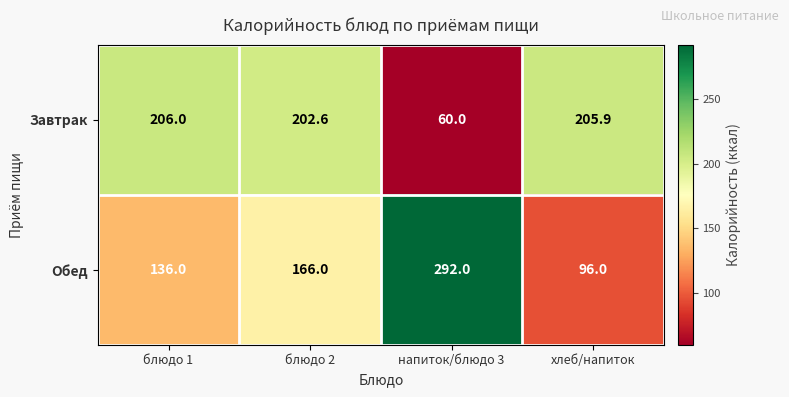

Reading left to right, transcribe all the data shown in this chart.

Завтрак: 206.0	202.6	60.0	205.9
Обед: 136.0	166.0	292.0	96.0